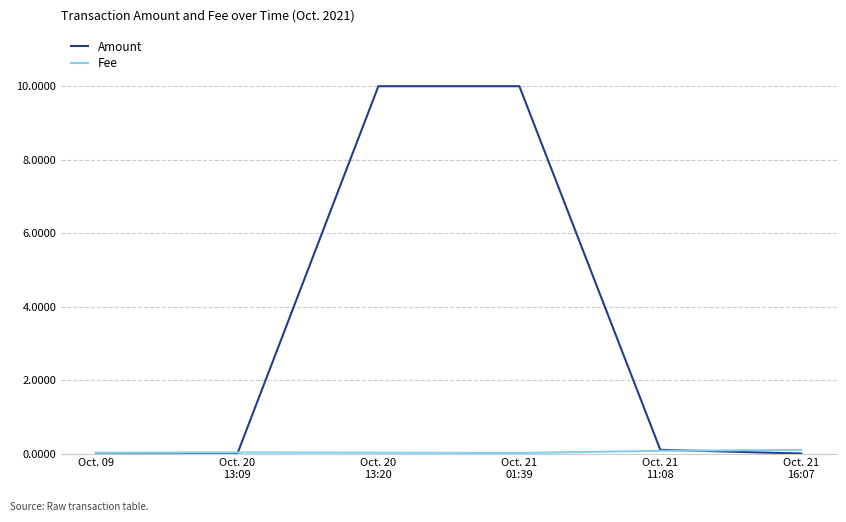

Which series has the widest spread of values?

Amount